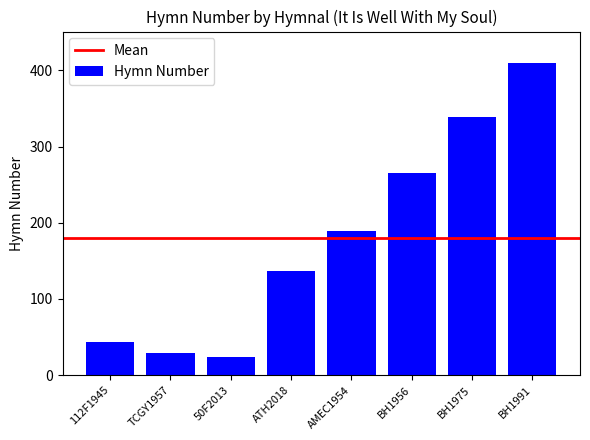

What is the difference between the values at BH1956 and ATH2018?

129